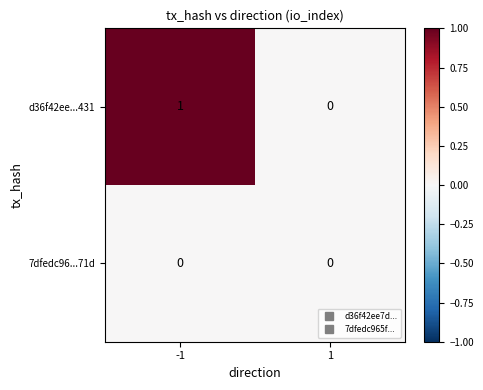

Reading left to right, extract all data points from this chart.

d36f42ee...431: 1	0
7dfedc96...71d: 0	0